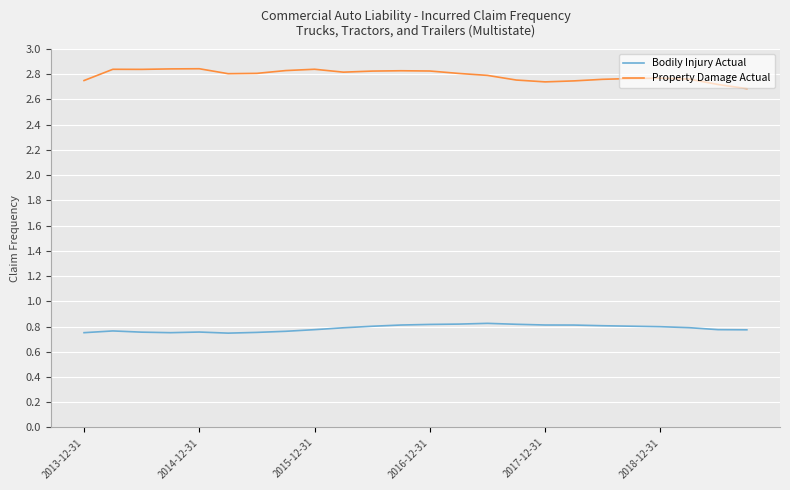

What is the difference between the maximum and minimum values in the Bodily Injury Actual series?

0.1